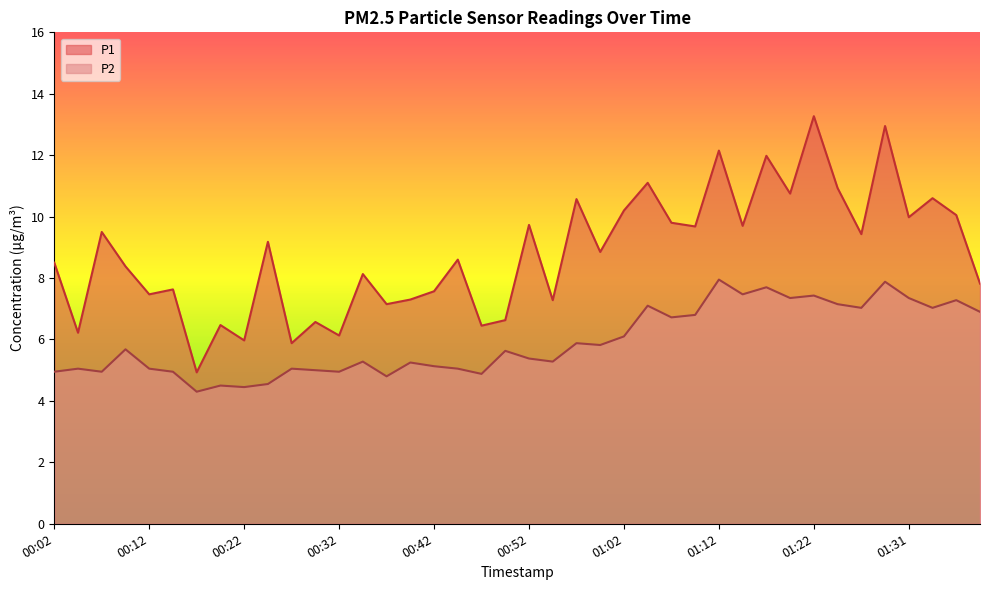

What position from the left is 01:39?

40